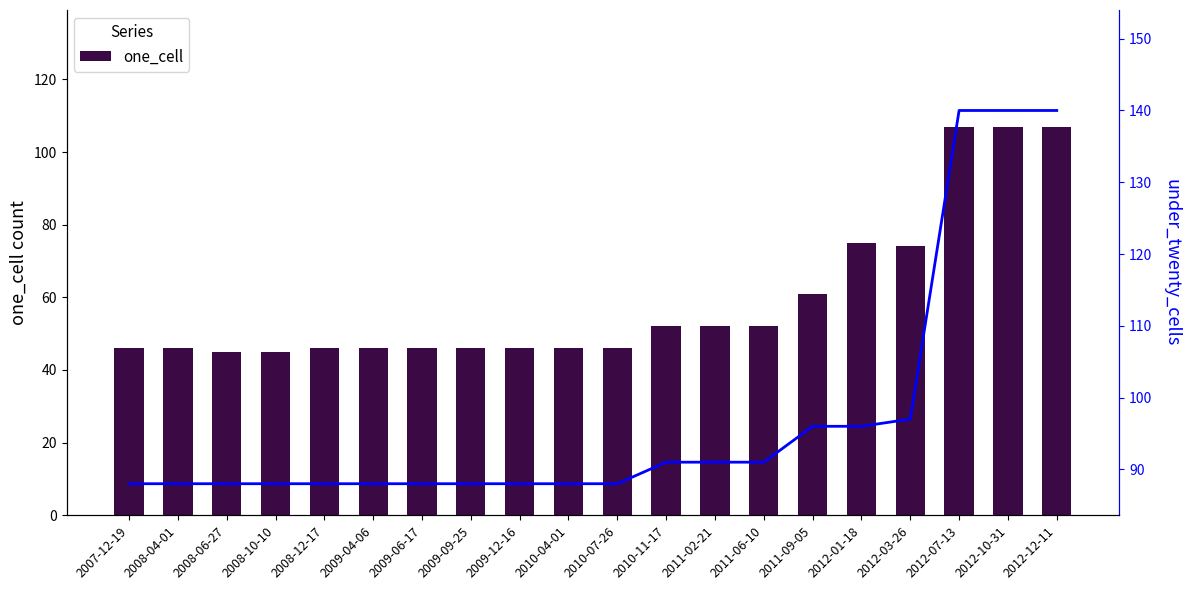

At how many categories does at least one series exceed 57?

20